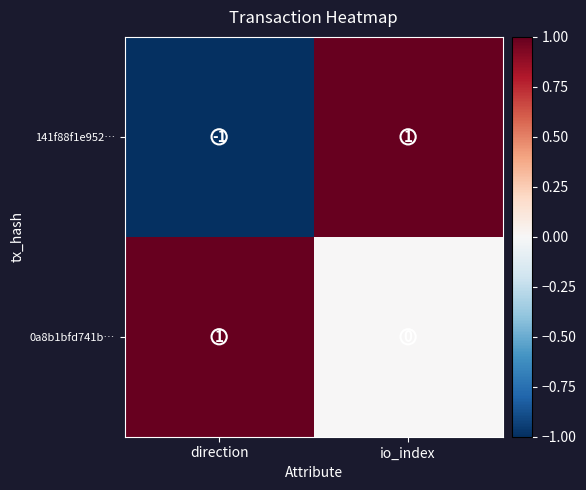

Which category has the lowest value across all series?

direction